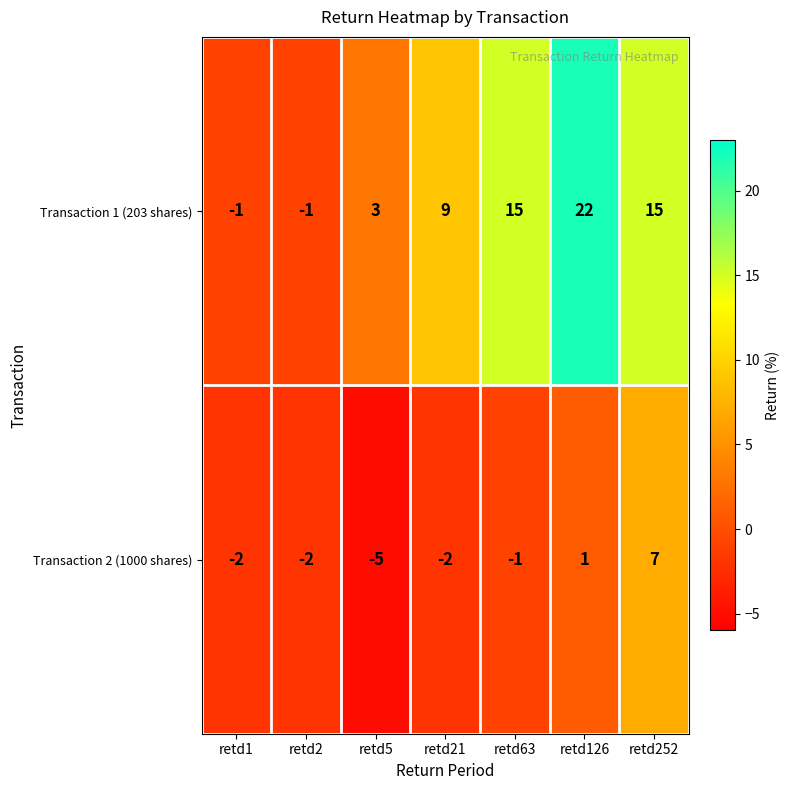

Reading left to right, transcribe all the data shown in this chart.

Transaction 1 (203 shares): retd1=-1	retd2=-1	retd5=3	retd21=9	retd63=15	retd126=22	retd252=15
Transaction 2 (1000 shares): retd1=-2	retd2=-2	retd5=-5	retd21=-2	retd63=-1	retd126=1	retd252=7